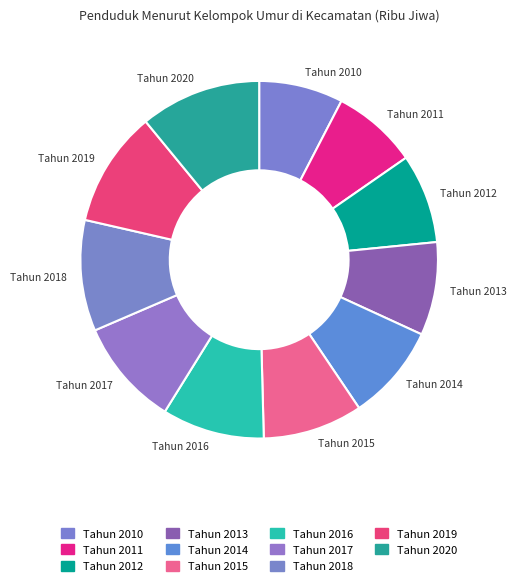

Between Tahun 2013 and Tahun 2010, which is larger?

Tahun 2013